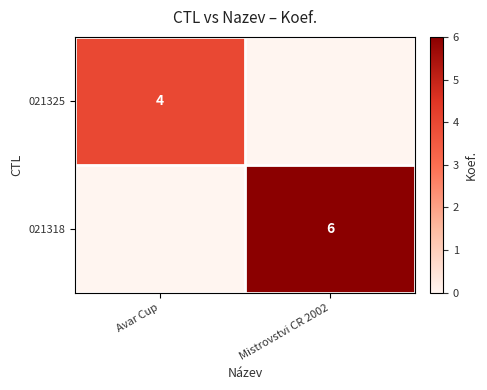

The value of 021325 at Avar Cup is 4. True or false?

True